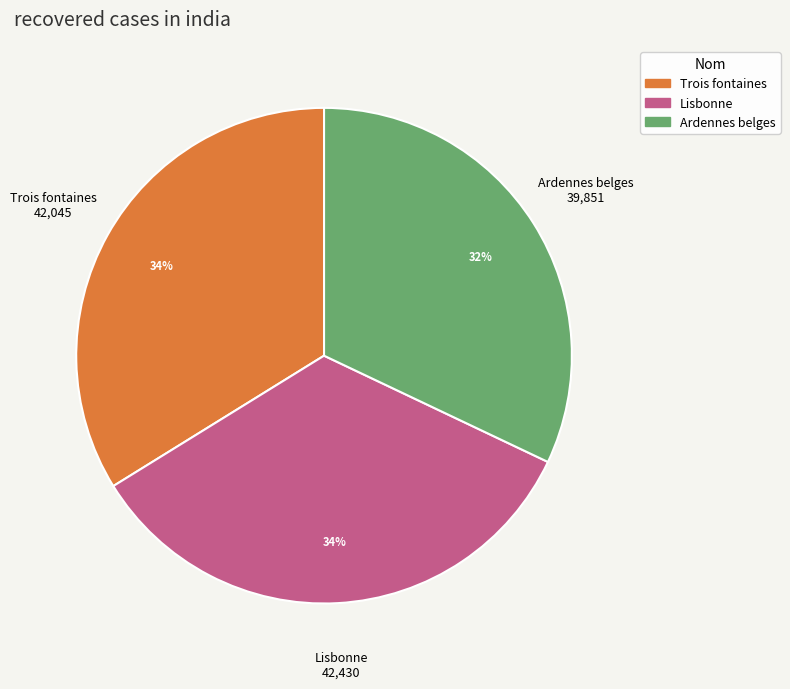

Do Lisbonne and Ardennes belges together represent more than half of the pie?

Yes